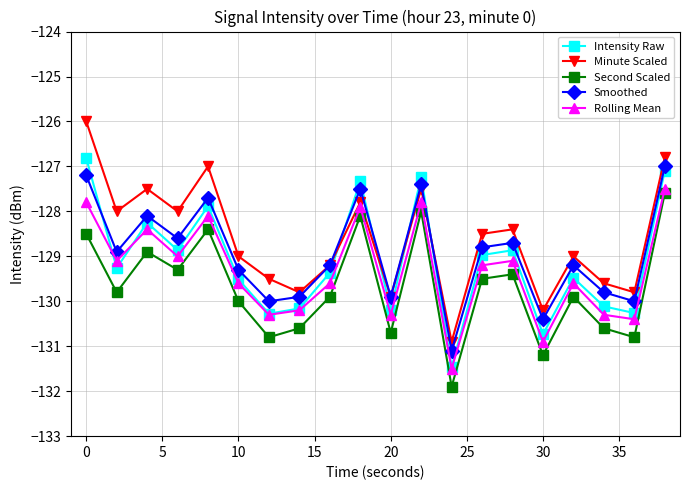

List the series in order of their peak value, lowest first.

Second Scaled, Rolling Mean, Smoothed, Intensity Raw, Minute Scaled